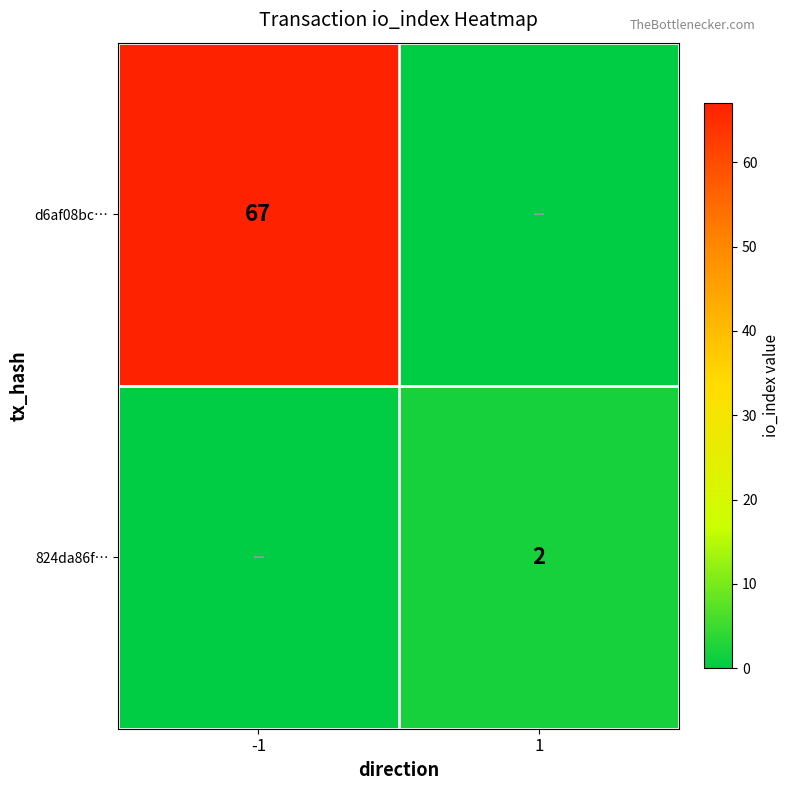

The value of d6af08bc… at -1 is 100. True or false?

False